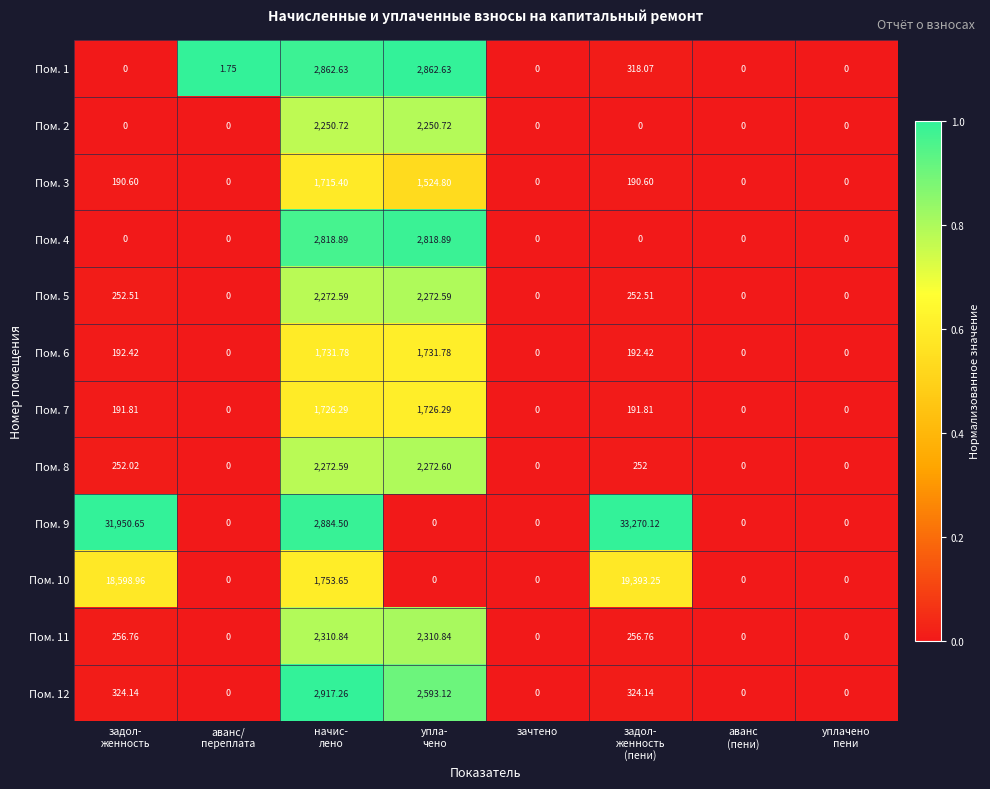

How many data points does each series have?

8